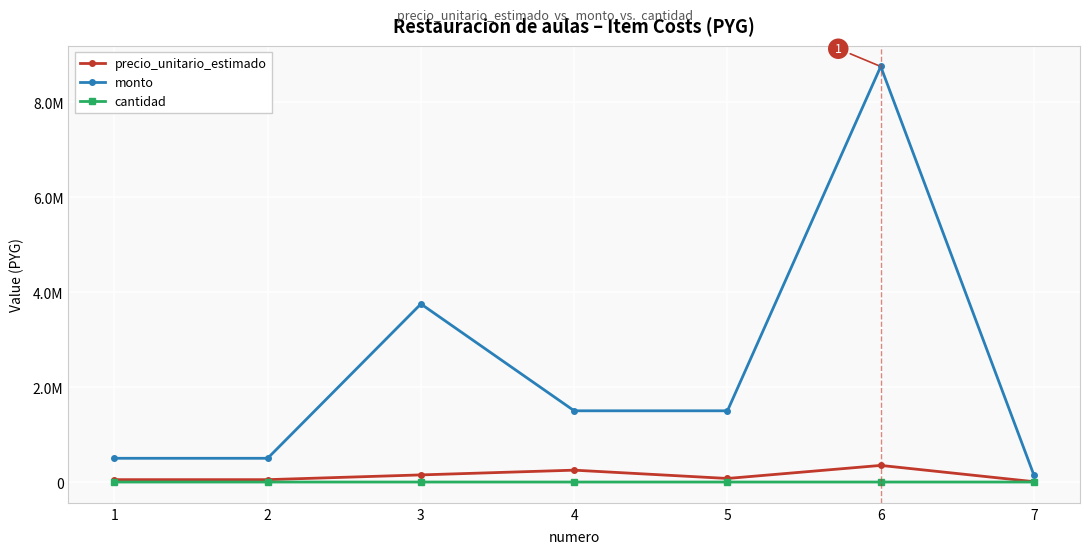

What are all the series names shown in the legend?

precio_unitario_estimado, monto, cantidad